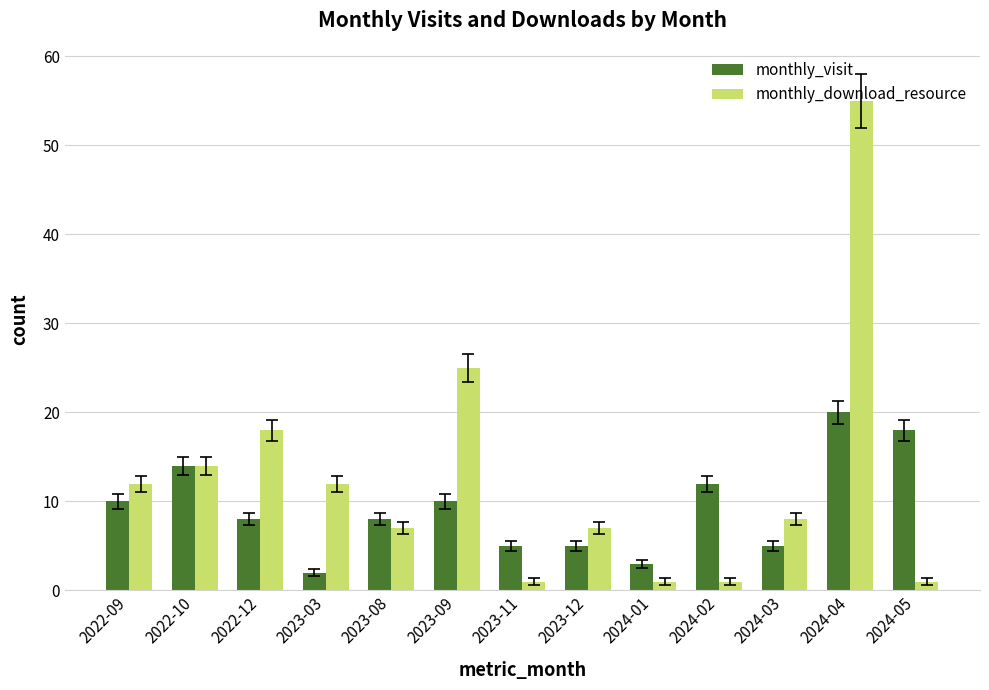

What is the total value across all series at 2023-11?

6